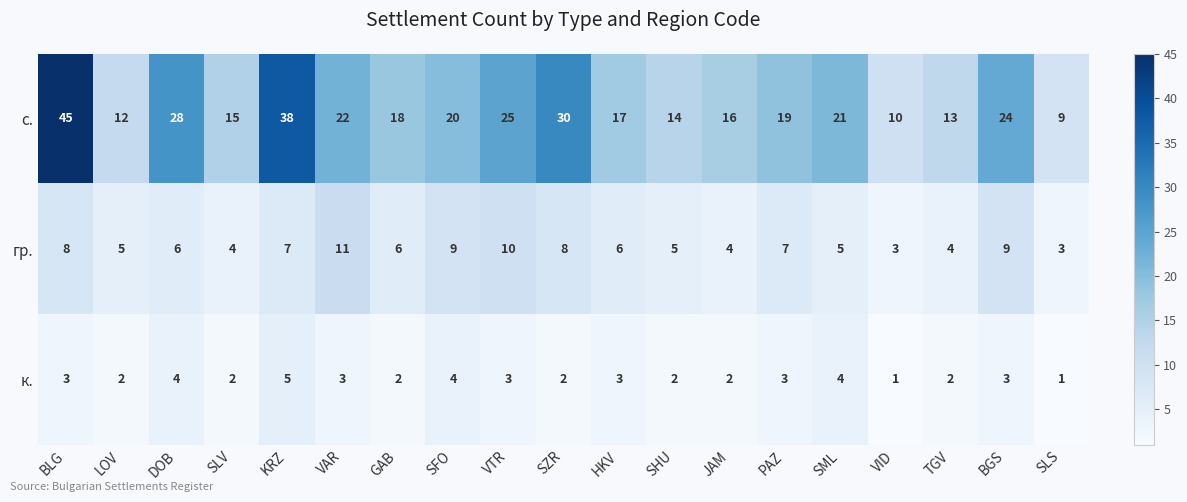

At which category is the sum across all series the highest?

BLG